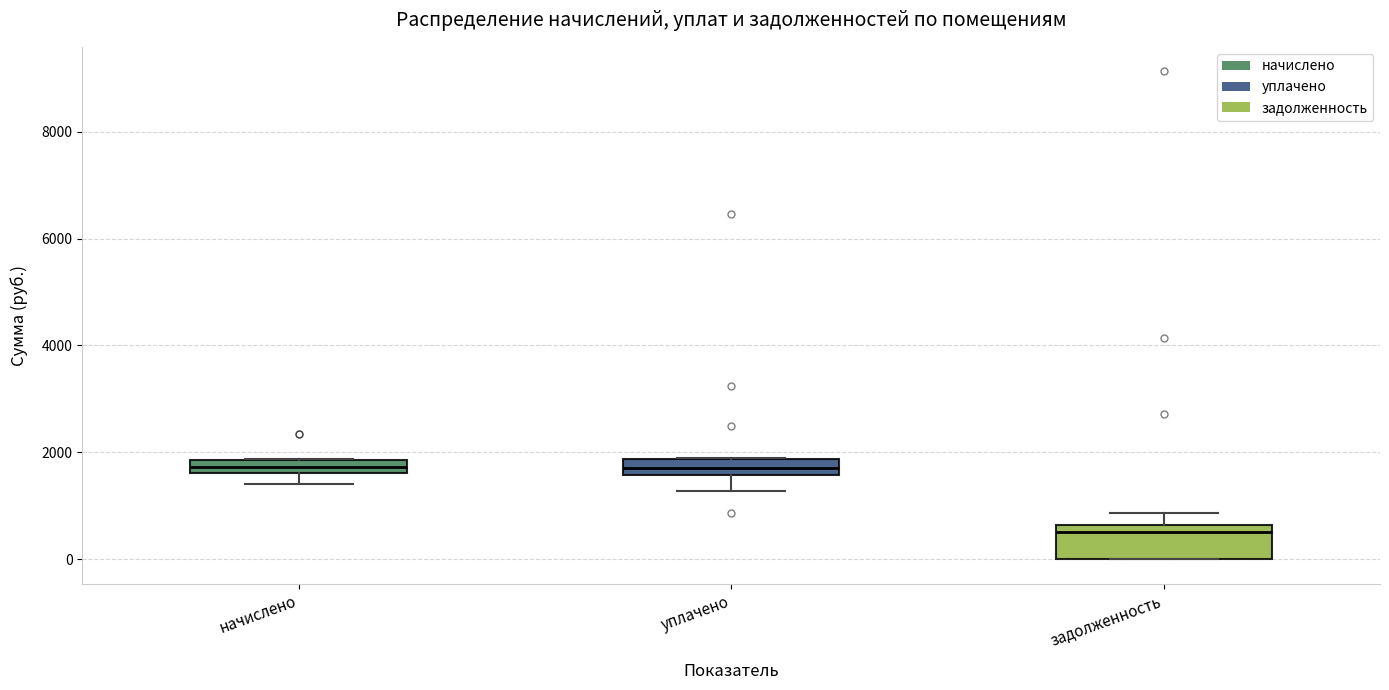

Comparing the boxes themselves (not the whiskers), which one is the tallest?

задолженность